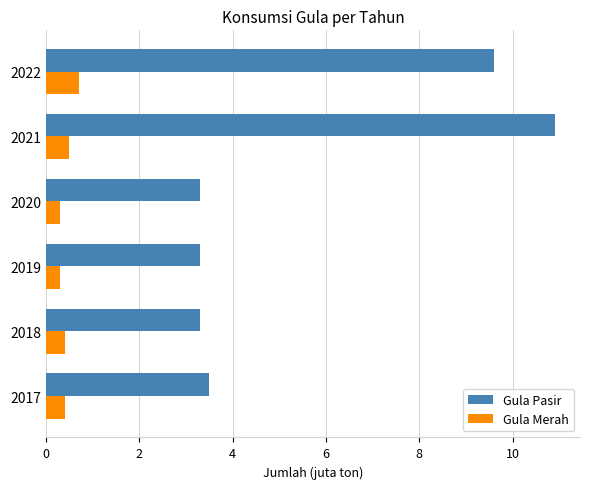

What is the average value of the Gula Pasir series?

5.6